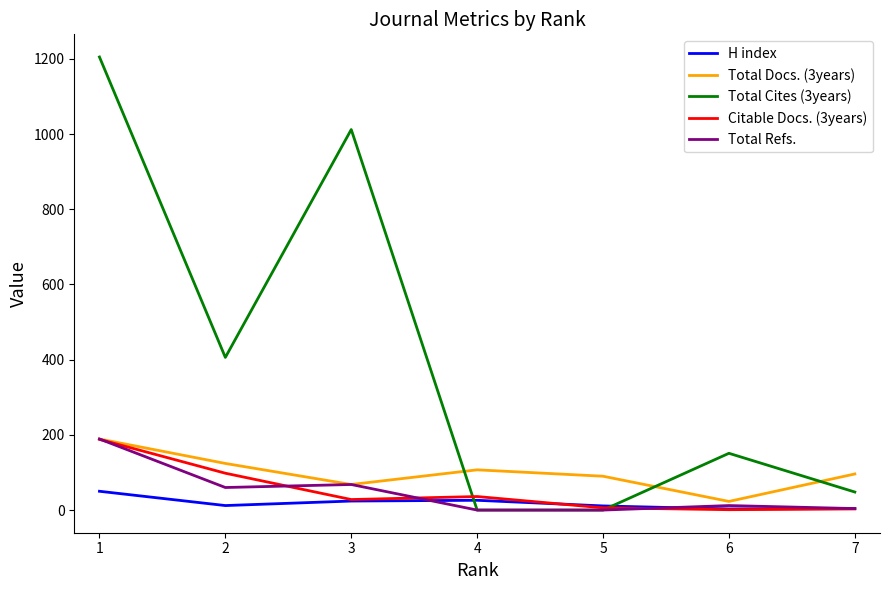

What is the greatest value displayed?

1205